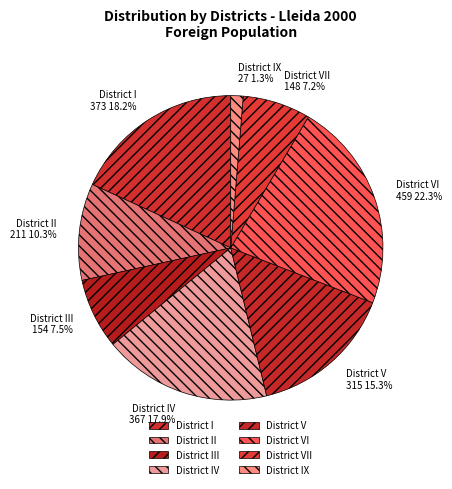

Which slice is the largest?

District VI